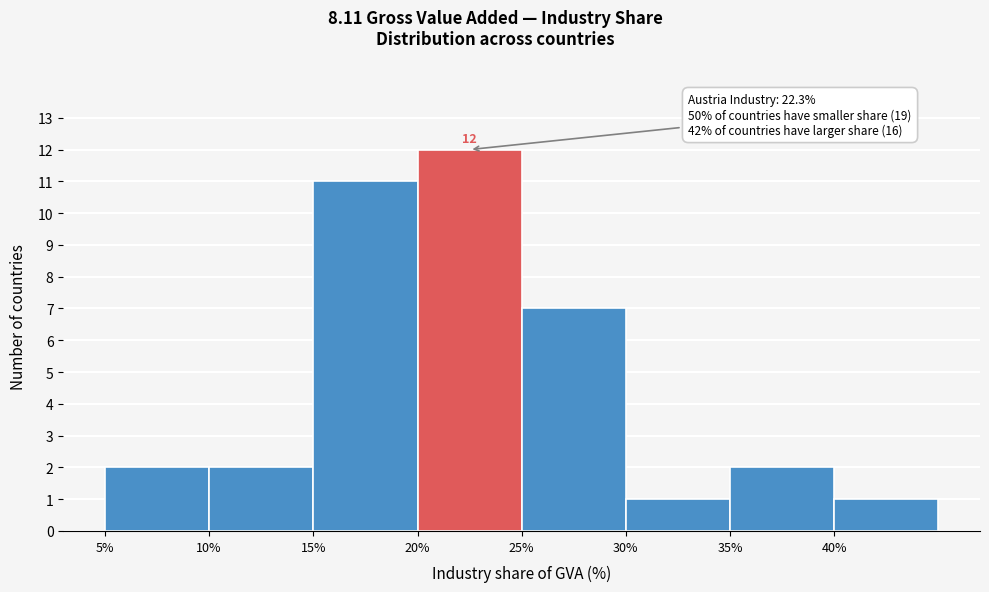

Which range on the x-axis has the tallest bar?

20 to 25